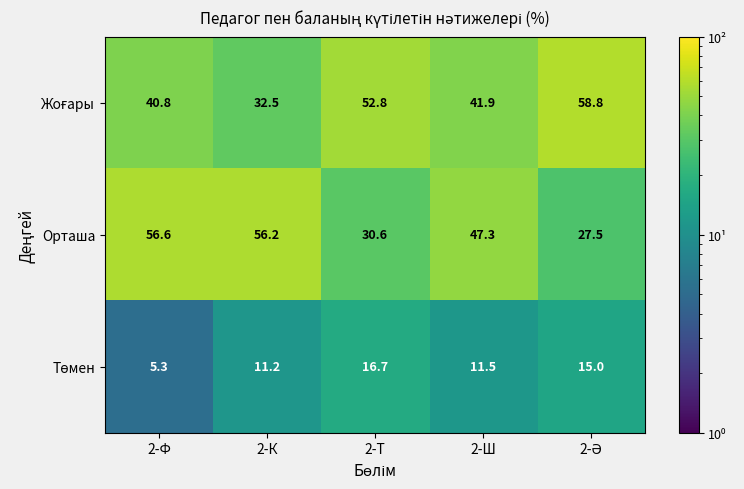

How many data points does each series have?

5